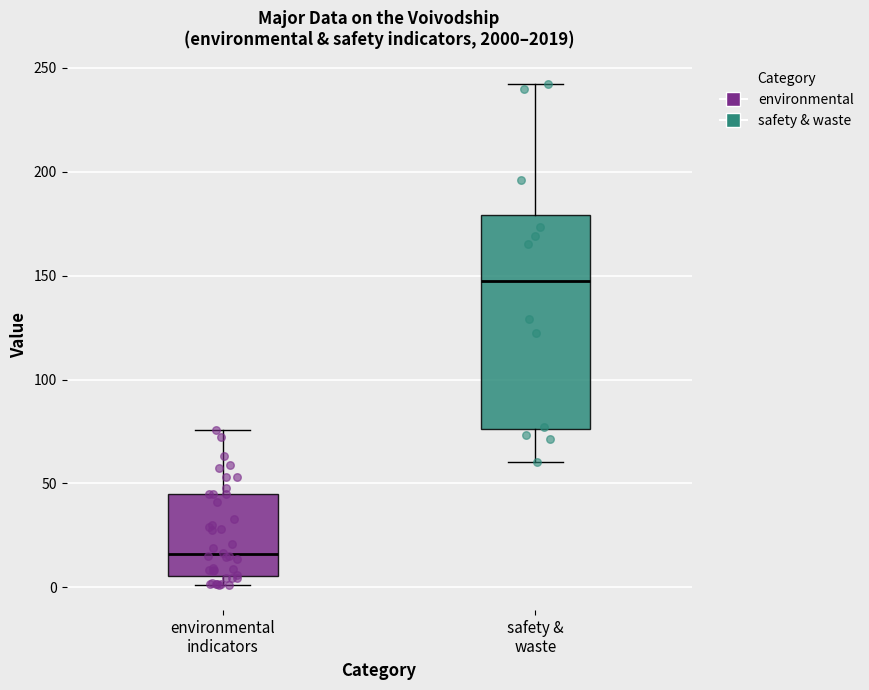

Where does the upper whisker of the box for safety & waste end on the y-axis? The values are not printed on the chart, so give them approximately, as read against the axis.

240